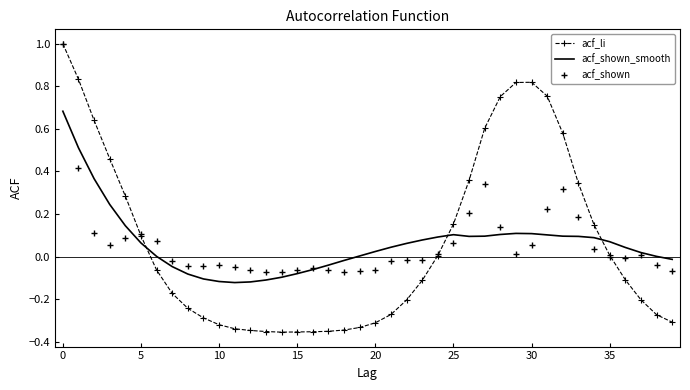

What is the maximum value for acf_shown?

1.0